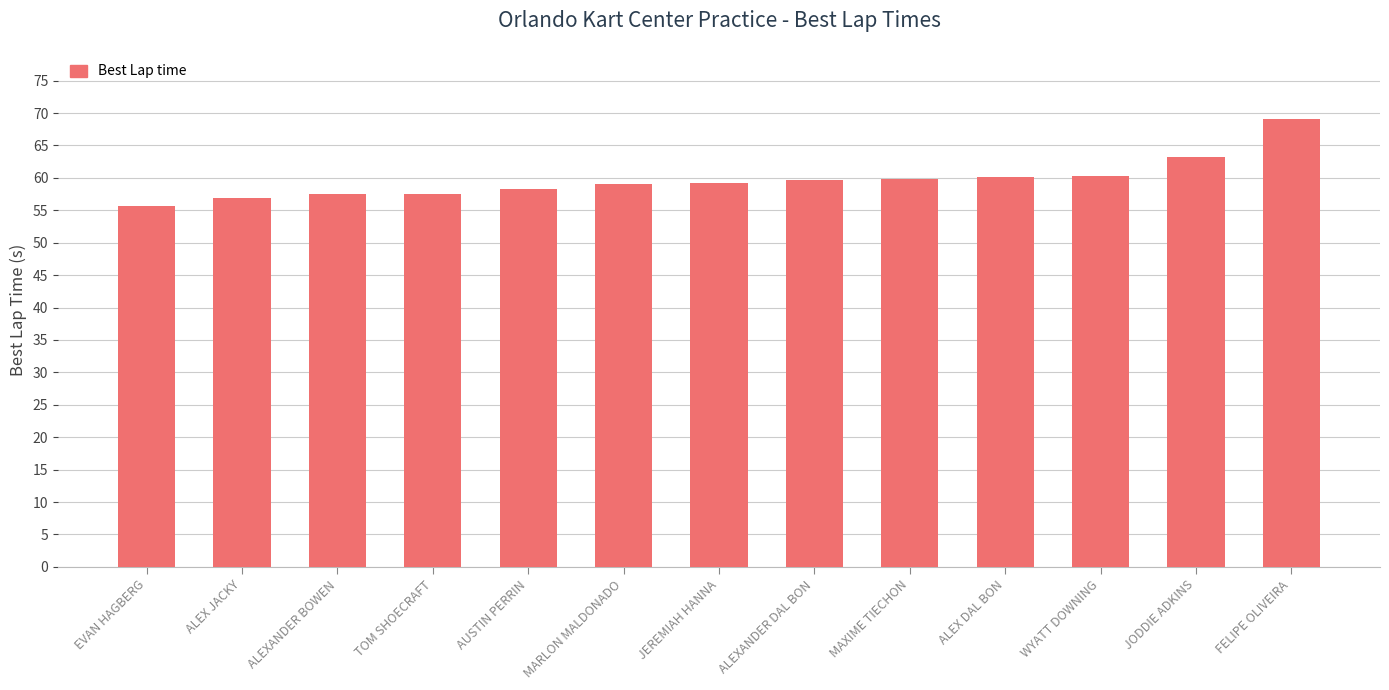

Count the number of categories in the chart.

13